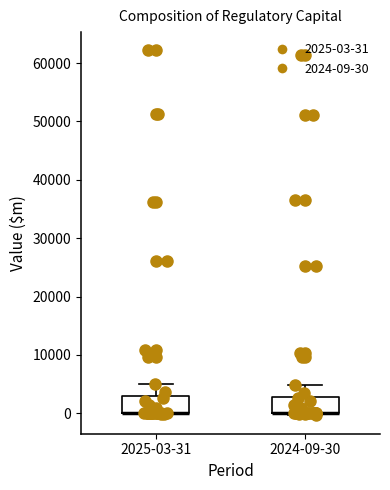

Where is the lower edge of the box for 2025-03-31 on the y-axis? The values are not printed on the chart, so give them approximately, as read against the axis.

0